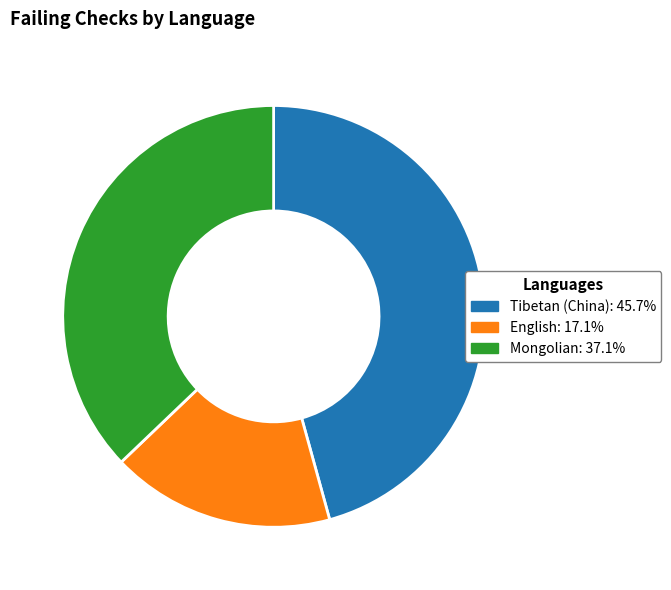

How many slices are in this pie chart?

3